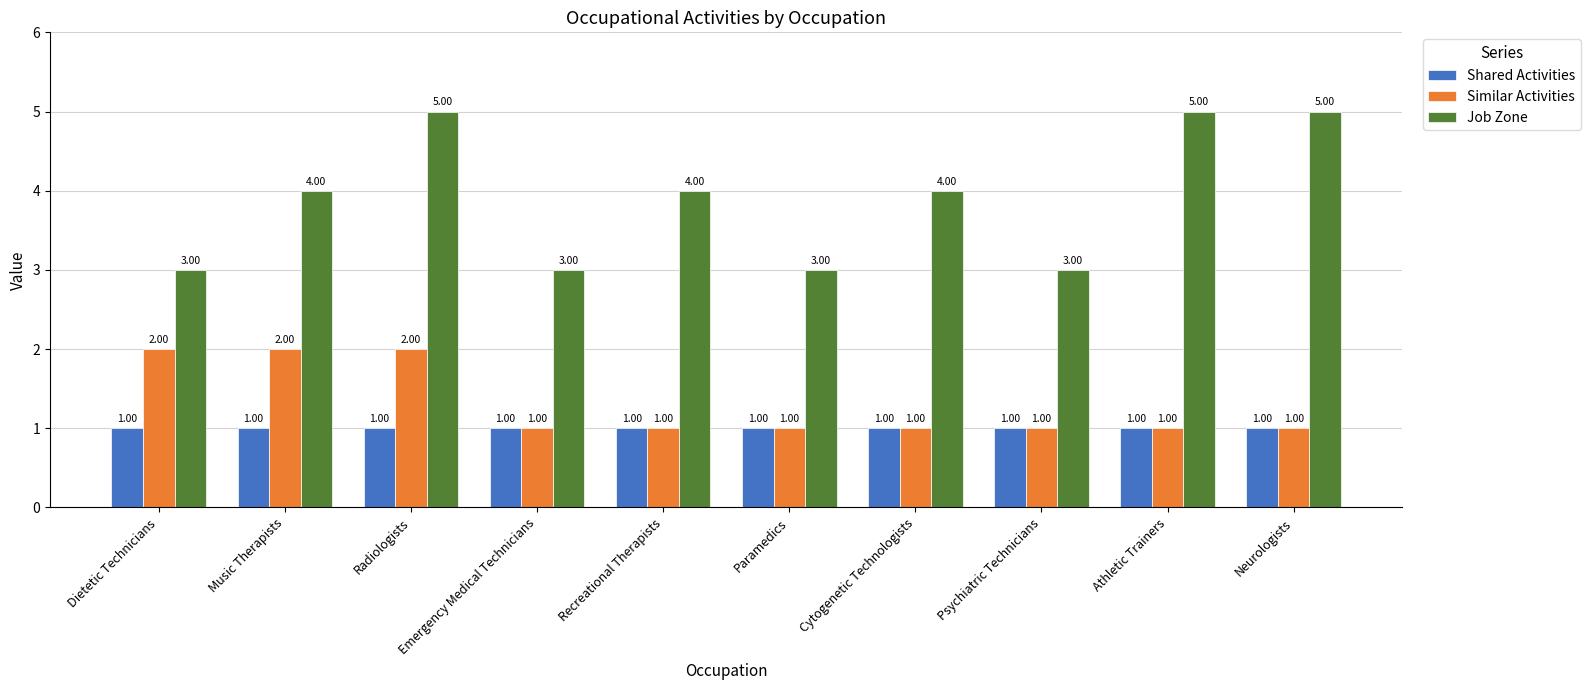

What is the spread (max minus min) of values at Recreational Therapists?

3